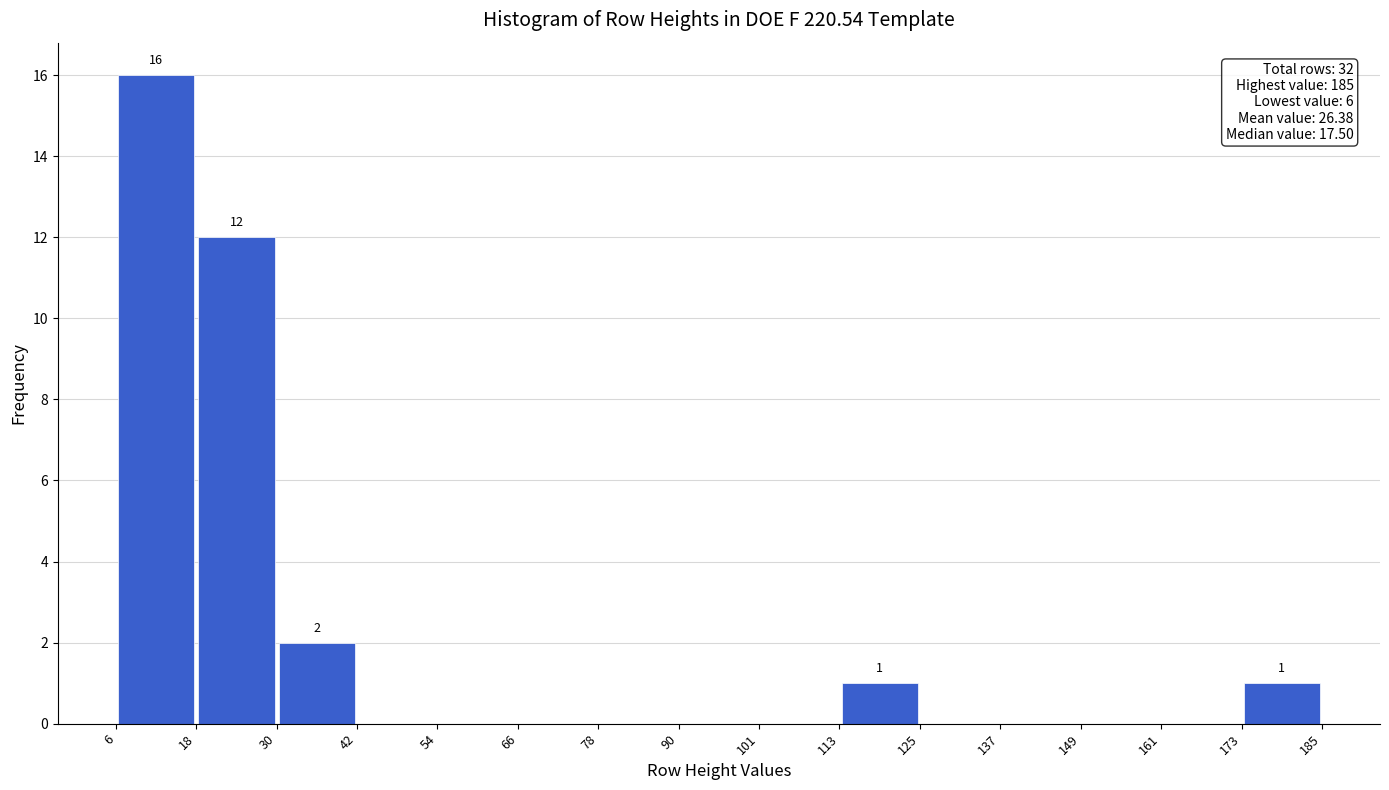

Which range on the x-axis has the tallest bar?

6 to 18